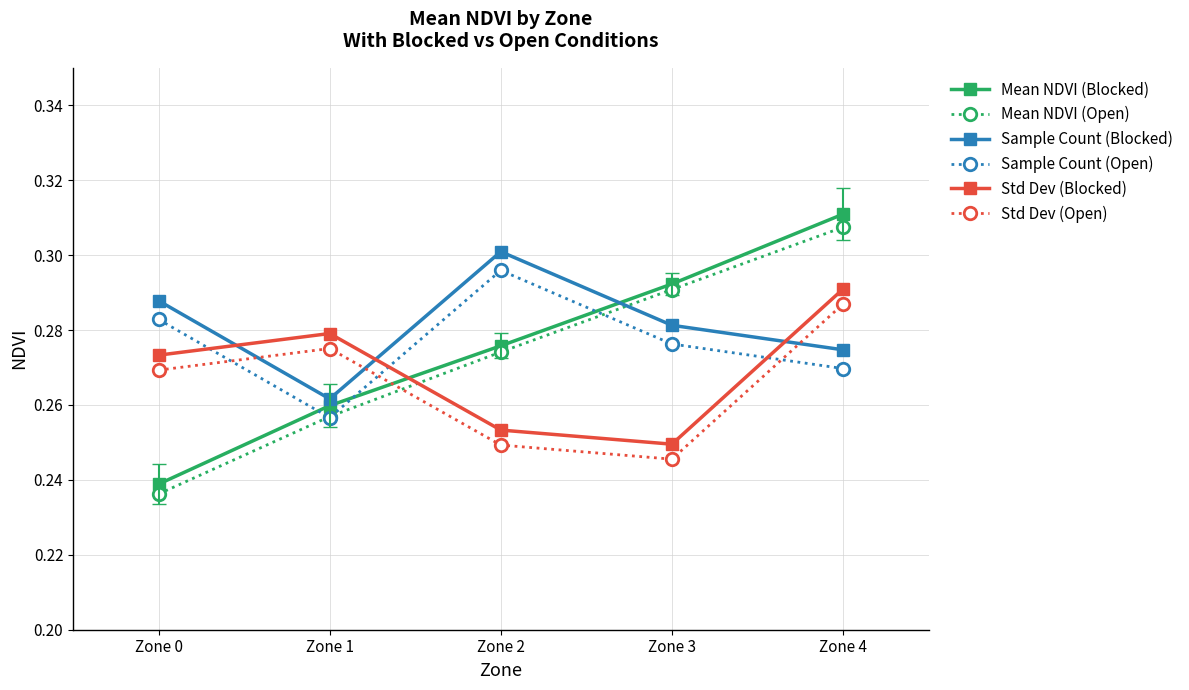

Is it true that Mean NDVI (Blocked) equals 0.4 at Zone 1?

False